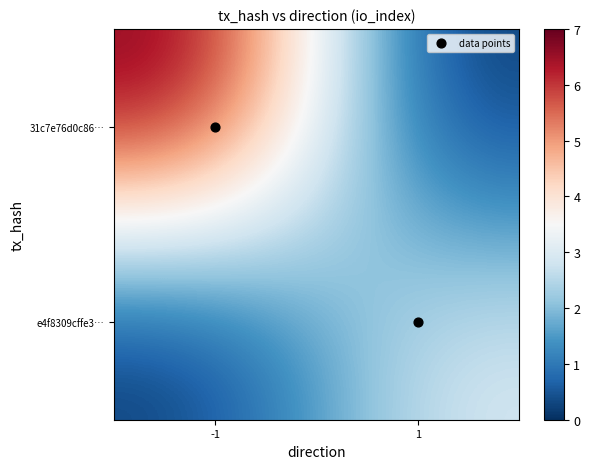

At how many categories does at least one series exceed 0?

2